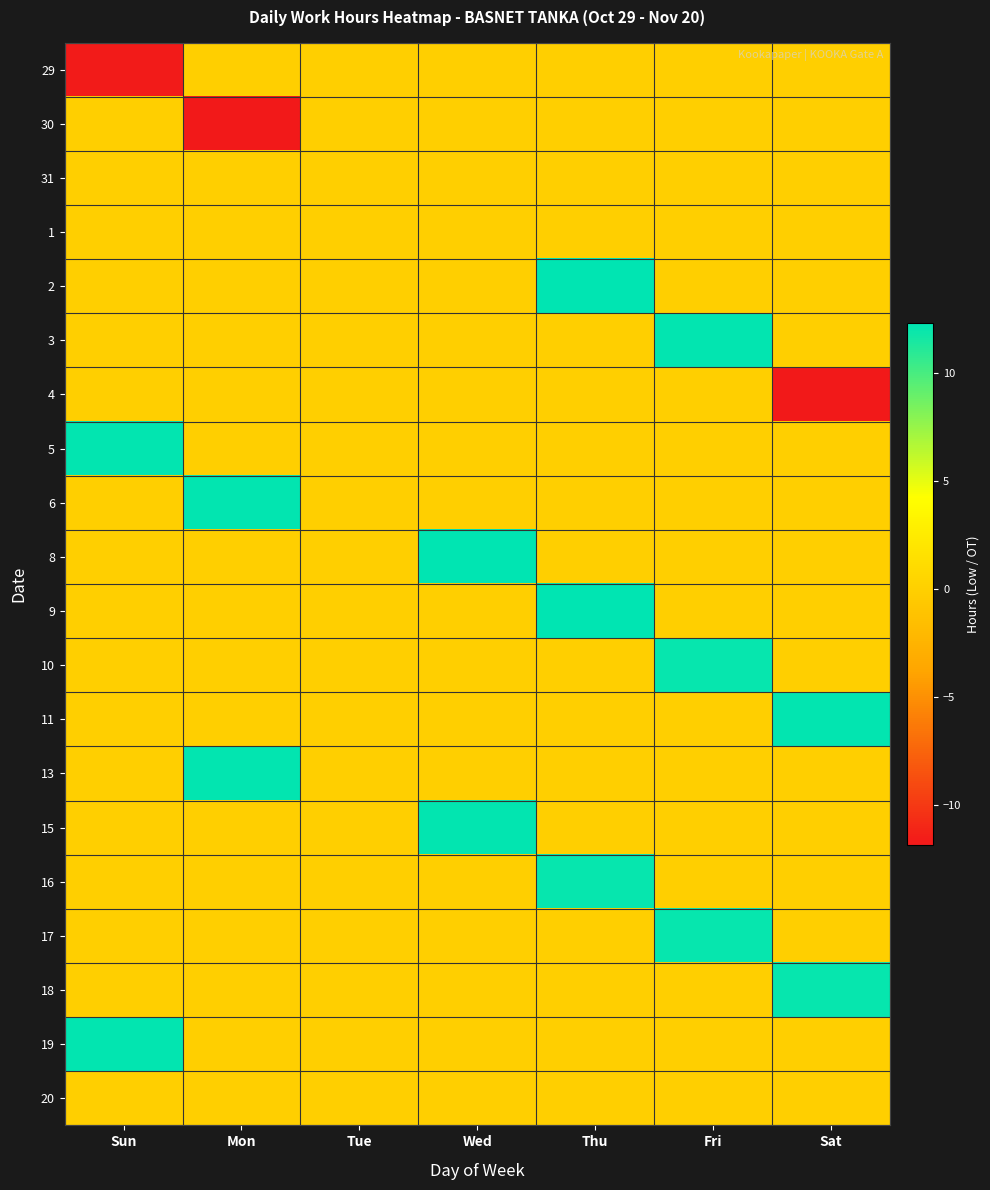

Reading right to left, what are all the values shown in this chart?

29: Sat=0.0	Fri=0.0	Thu=0.0	Wed=0.0	Tue=0.0	Mon=0.0	Sun=-11.7
30: Sat=0.0	Fri=0.0	Thu=0.0	Wed=0.0	Tue=0.0	Mon=-11.7	Sun=0.0
31: Sat=0.0	Fri=0.0	Thu=0.0	Wed=0.0	Tue=0.0	Mon=0.0	Sun=0.0
1: Sat=0.0	Fri=0.0	Thu=0.0	Wed=0.0	Tue=0.0	Mon=0.0	Sun=0.0
2: Sat=0.0	Fri=0.0	Thu=12.3	Wed=0.0	Tue=0.0	Mon=0.0	Sun=0.0
3: Sat=0.0	Fri=12.2	Thu=0.0	Wed=0.0	Tue=0.0	Mon=0.0	Sun=0.0
4: Sat=-11.8	Fri=0.0	Thu=0.0	Wed=0.0	Tue=0.0	Mon=0.0	Sun=0.0
5: Sat=0.0	Fri=0.0	Thu=0.0	Wed=0.0	Tue=0.0	Mon=0.0	Sun=12.2
6: Sat=0.0	Fri=0.0	Thu=0.0	Wed=0.0	Tue=0.0	Mon=12.2	Sun=0.0
8: Sat=0.0	Fri=0.0	Thu=0.0	Wed=12.2	Tue=0.0	Mon=0.0	Sun=0.0
9: Sat=0.0	Fri=0.0	Thu=12.3	Wed=0.0	Tue=0.0	Mon=0.0	Sun=0.0
10: Sat=0.0	Fri=12.1	Thu=0.0	Wed=0.0	Tue=0.0	Mon=0.0	Sun=0.0
11: Sat=12.2	Fri=0.0	Thu=0.0	Wed=0.0	Tue=0.0	Mon=0.0	Sun=0.0
13: Sat=0.0	Fri=0.0	Thu=0.0	Wed=0.0	Tue=0.0	Mon=12.2	Sun=0.0
15: Sat=0.0	Fri=0.0	Thu=0.0	Wed=12.2	Tue=0.0	Mon=0.0	Sun=0.0
16: Sat=0.0	Fri=0.0	Thu=12.1	Wed=0.0	Tue=0.0	Mon=0.0	Sun=0.0
17: Sat=0.0	Fri=12.1	Thu=0.0	Wed=0.0	Tue=0.0	Mon=0.0	Sun=0.0
18: Sat=12.1	Fri=0.0	Thu=0.0	Wed=0.0	Tue=0.0	Mon=0.0	Sun=0.0
19: Sat=0.0	Fri=0.0	Thu=0.0	Wed=0.0	Tue=0.0	Mon=0.0	Sun=12.2
20: Sat=0.0	Fri=0.0	Thu=0.0	Wed=0.0	Tue=0.0	Mon=0.0	Sun=0.0